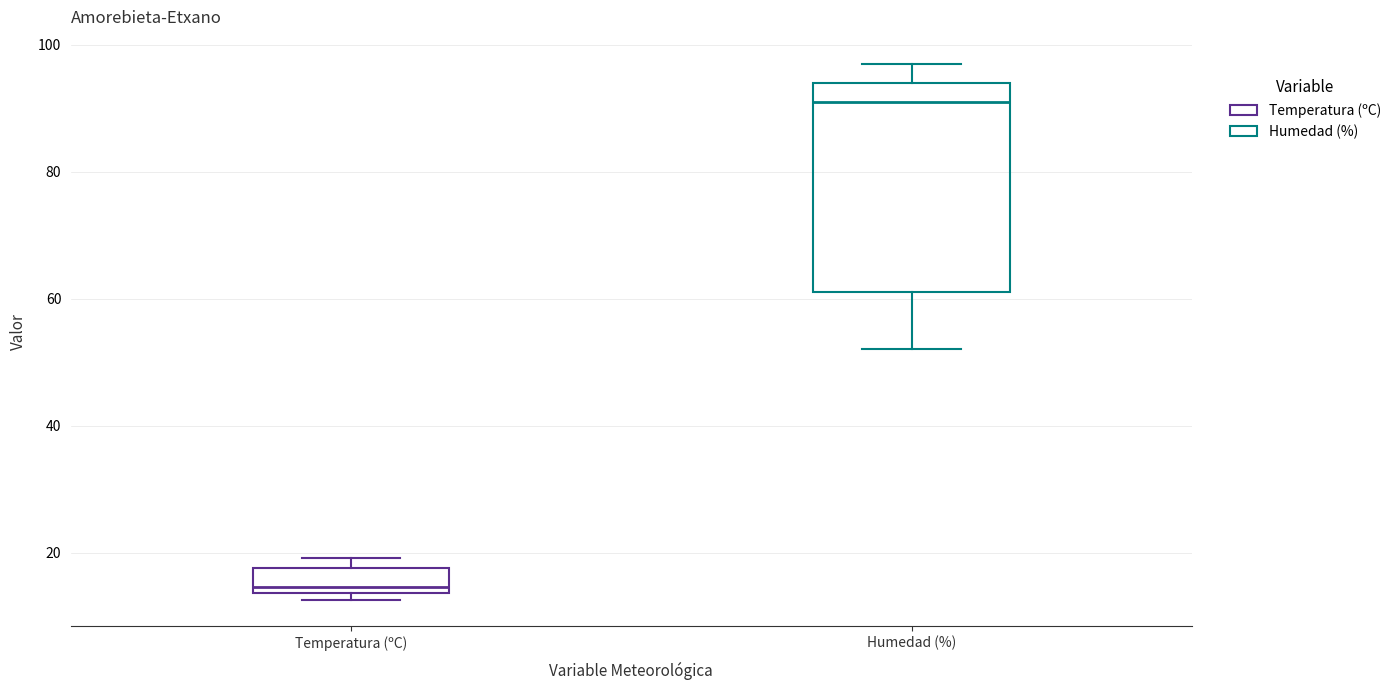

Reading left to right, transcribe this box plot: for each box, give where its median line is, the range the box spans, and where its two whiskers end, as read against the y-axis. The values are not printed on the chart, so give them approximately, as read against the axis.

Temperatura (ºC): median 14 (just above the box's lower edge), box 14 to 18, whiskers 12 to 20
Humedad (%): median 92, box 62 to 94, whiskers 52 to 98